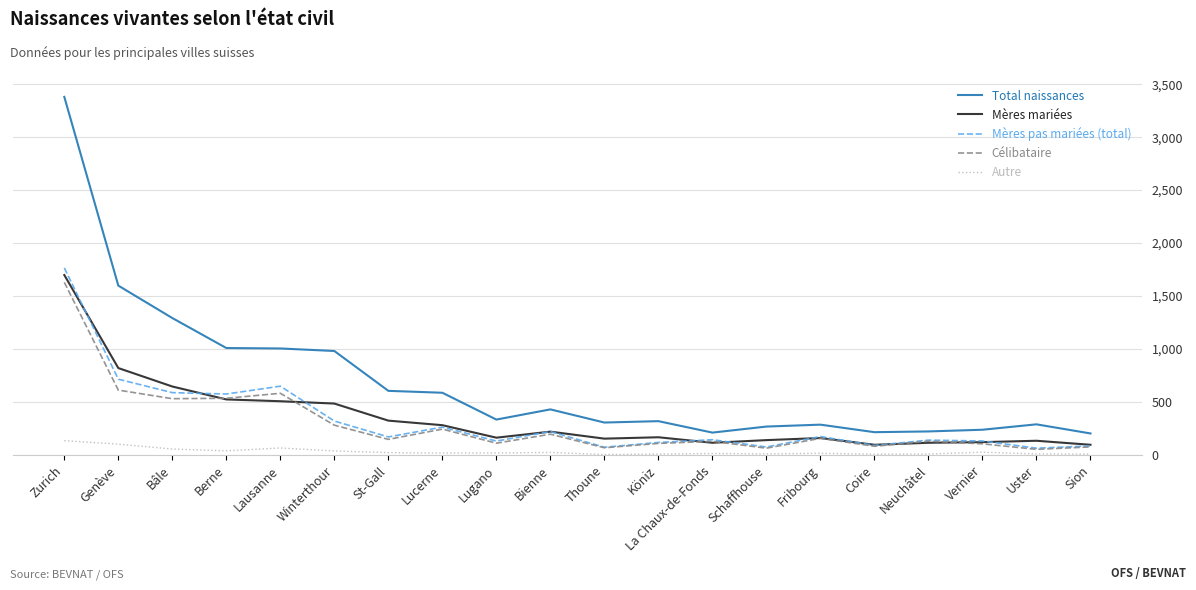

In Célibataire, how many points are higher than both neighbors (excluding endpoints)?

6